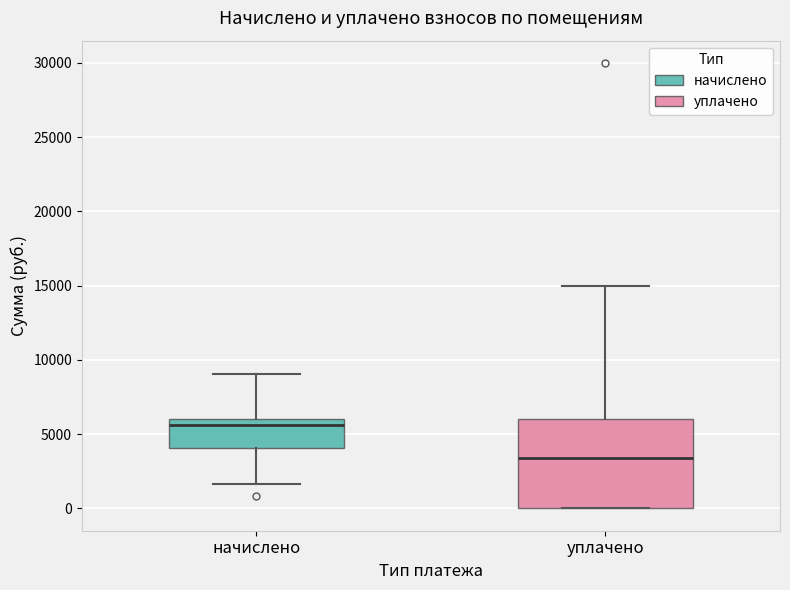

Reading left to right, transcribe this box plot: for each box, give where its median line is, the range the box spans, and where its two whiskers end, as read against the y-axis. The values are not printed on the chart, so give them approximately, as read against the axis.

начислено: median 5500, box 4000 to 6000, whiskers 1500 to 9000
уплачено: median 3500, box 0 to 6000, whiskers 0 to 15000